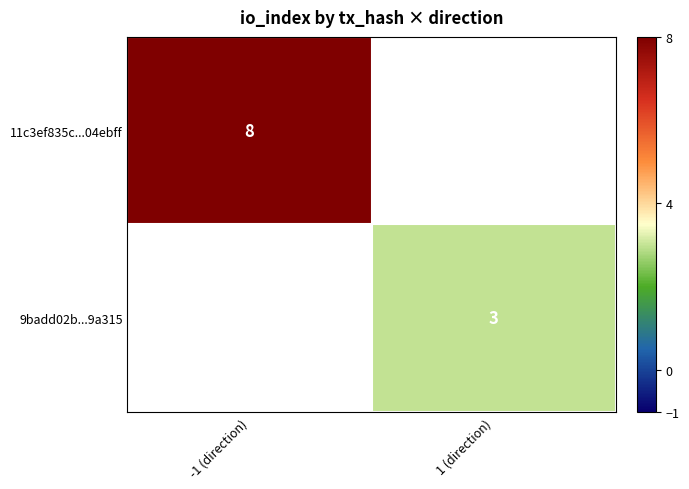

The value of 11c3ef835c...04ebff at -1 (direction) is 8. True or false?

True